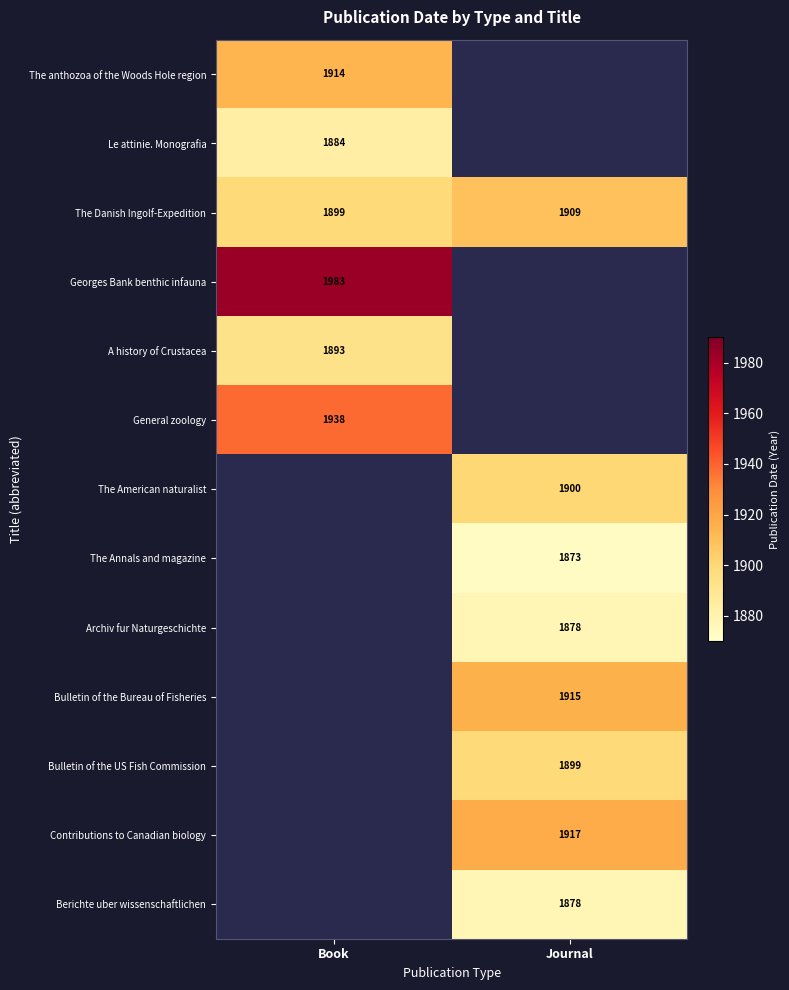

What is the difference between the maximum and minimum values in the The Danish Ingolf-Expedition series?

10